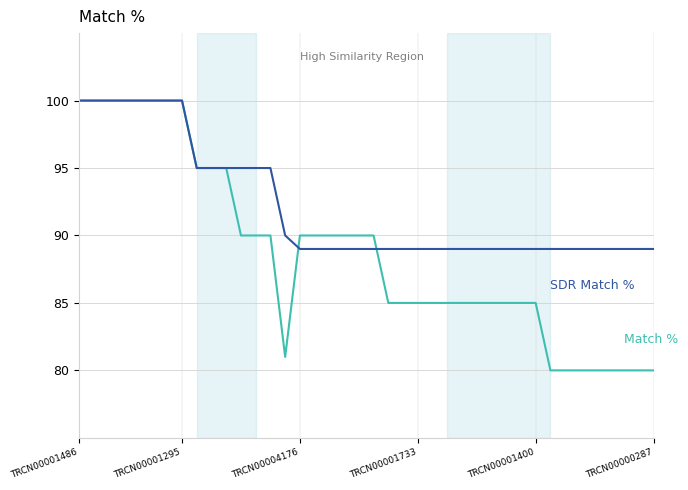

What is the smallest value displayed?

80